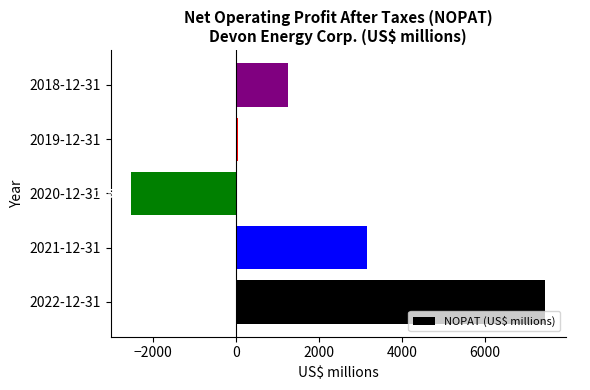

Which has a higher value, 2022-12-31 or 2020-12-31?

2022-12-31